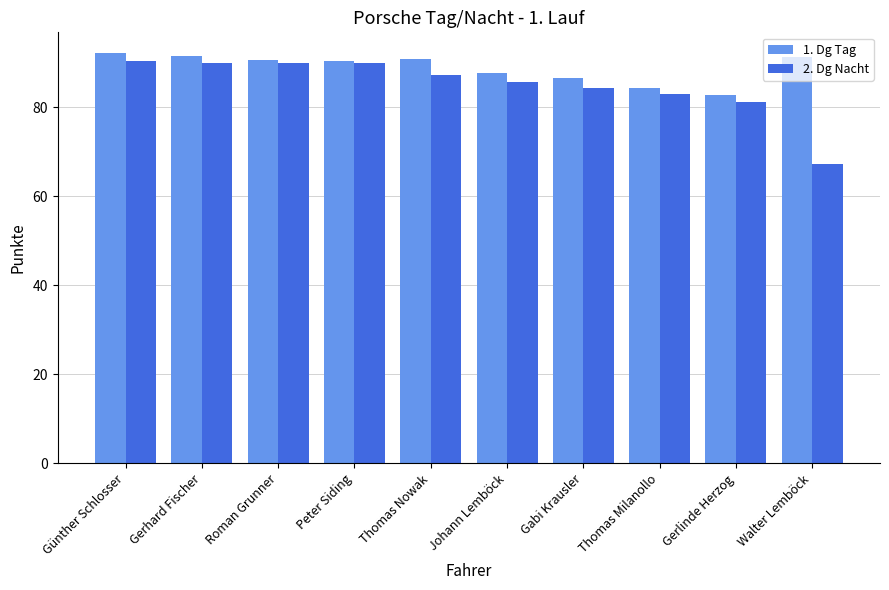

Which series has the largest total across all categories?

1. Dg Tag